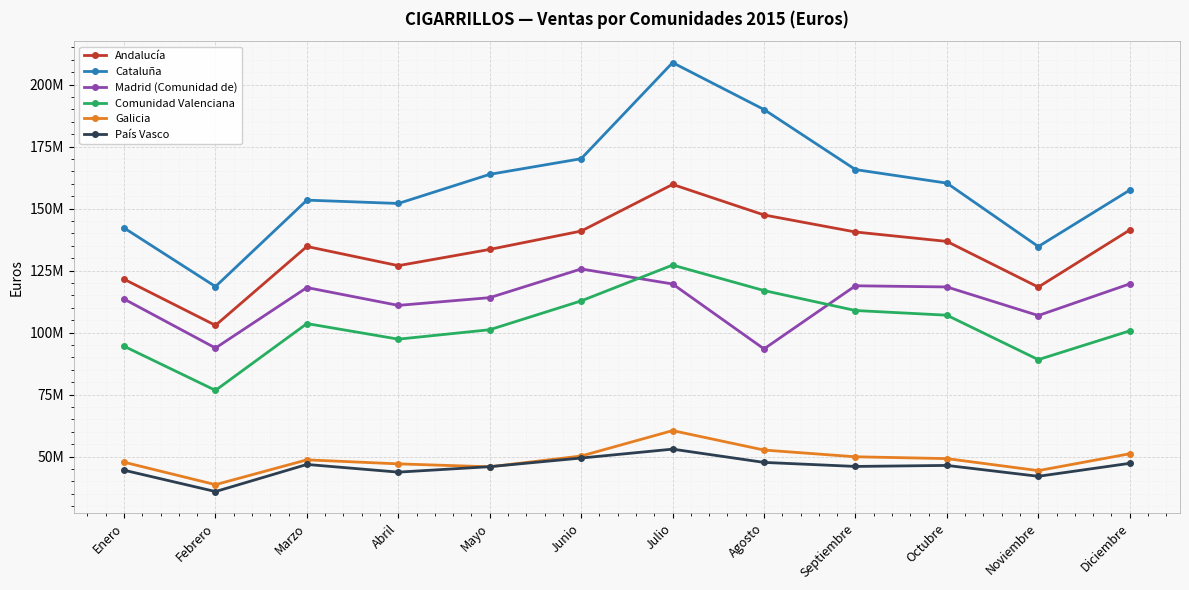

What is the label of the 3rd point from the left?

Marzo